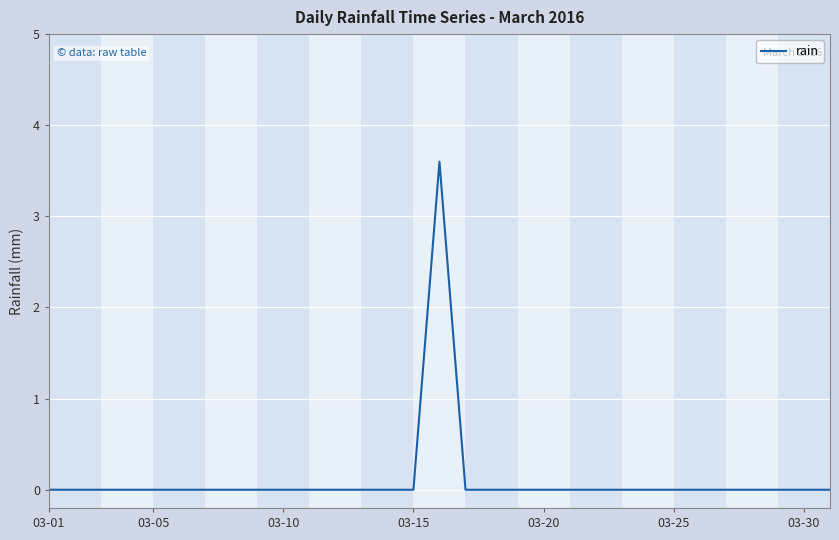

Does the chart have visible grid lines?

Yes